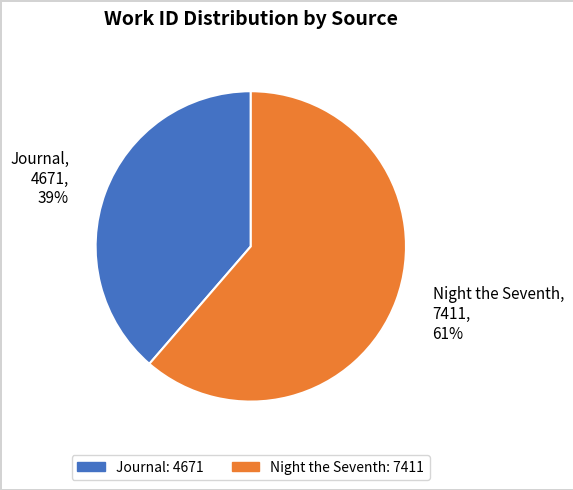

Count the number of slices in the pie.

2